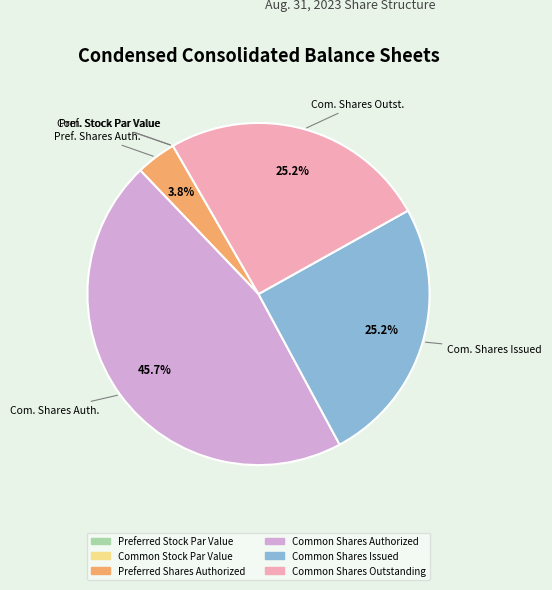

Does any single category account for the majority?

No